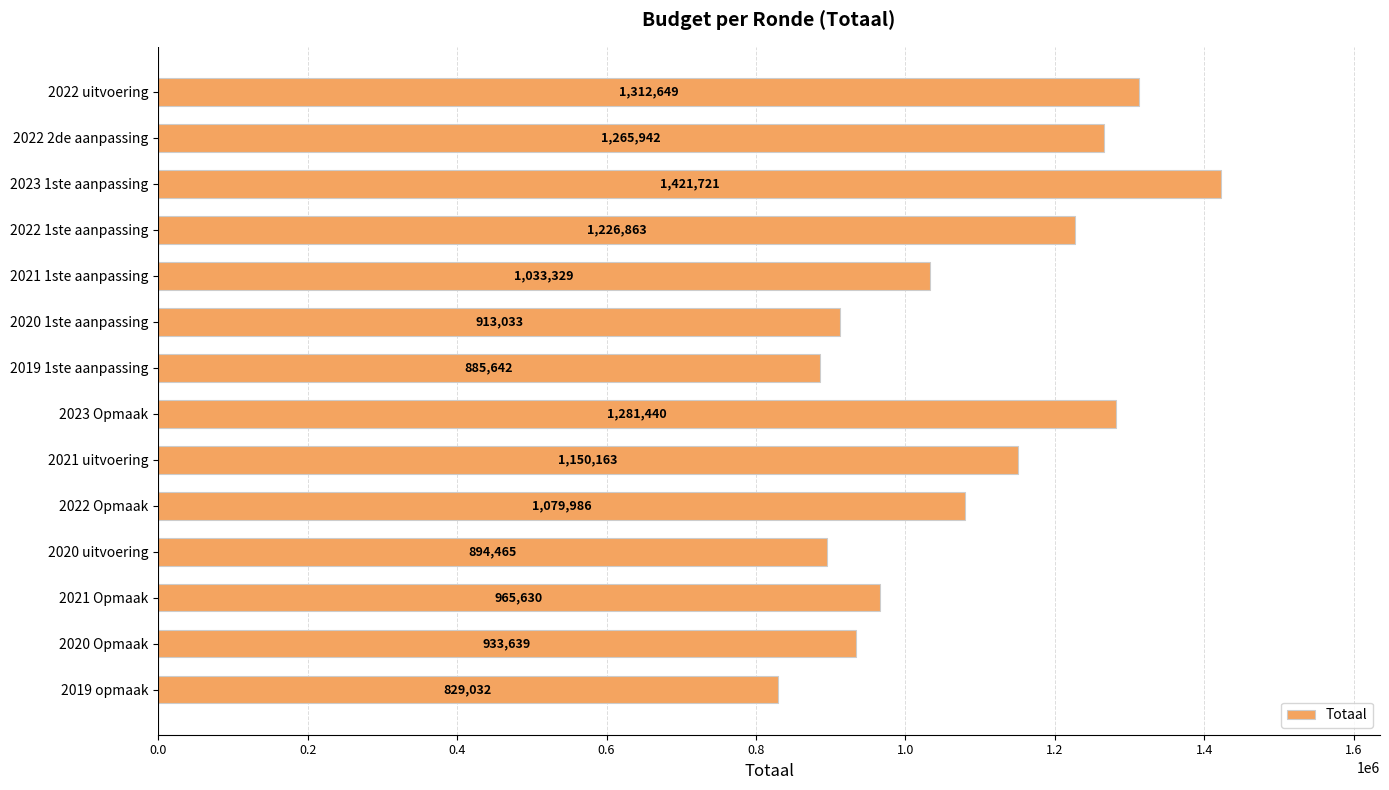

What is the label of the 11th bar from the bottom?

2022 1ste aanpassing